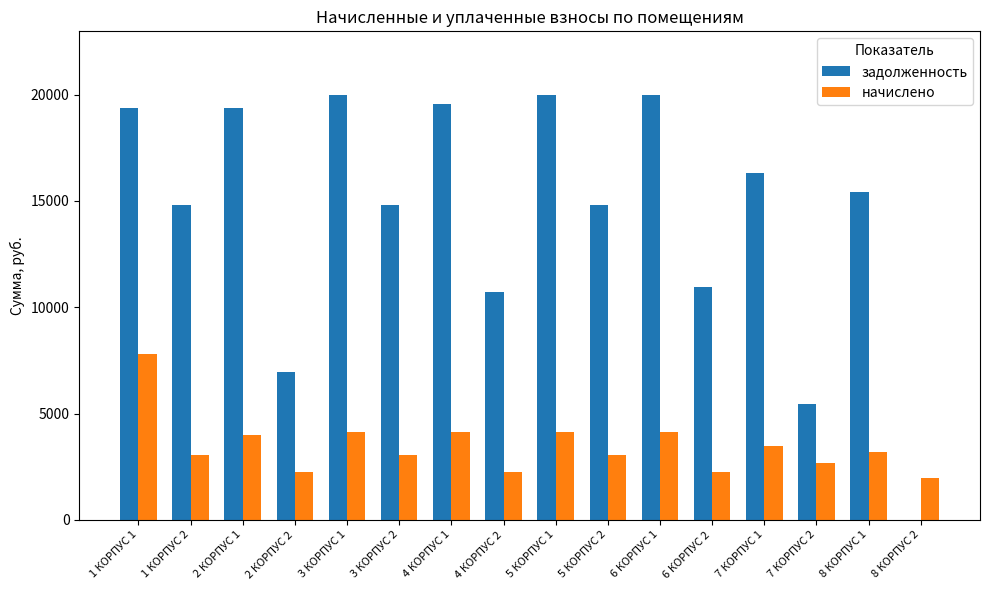

What are all the series names shown in the legend?

задолженность, начислено